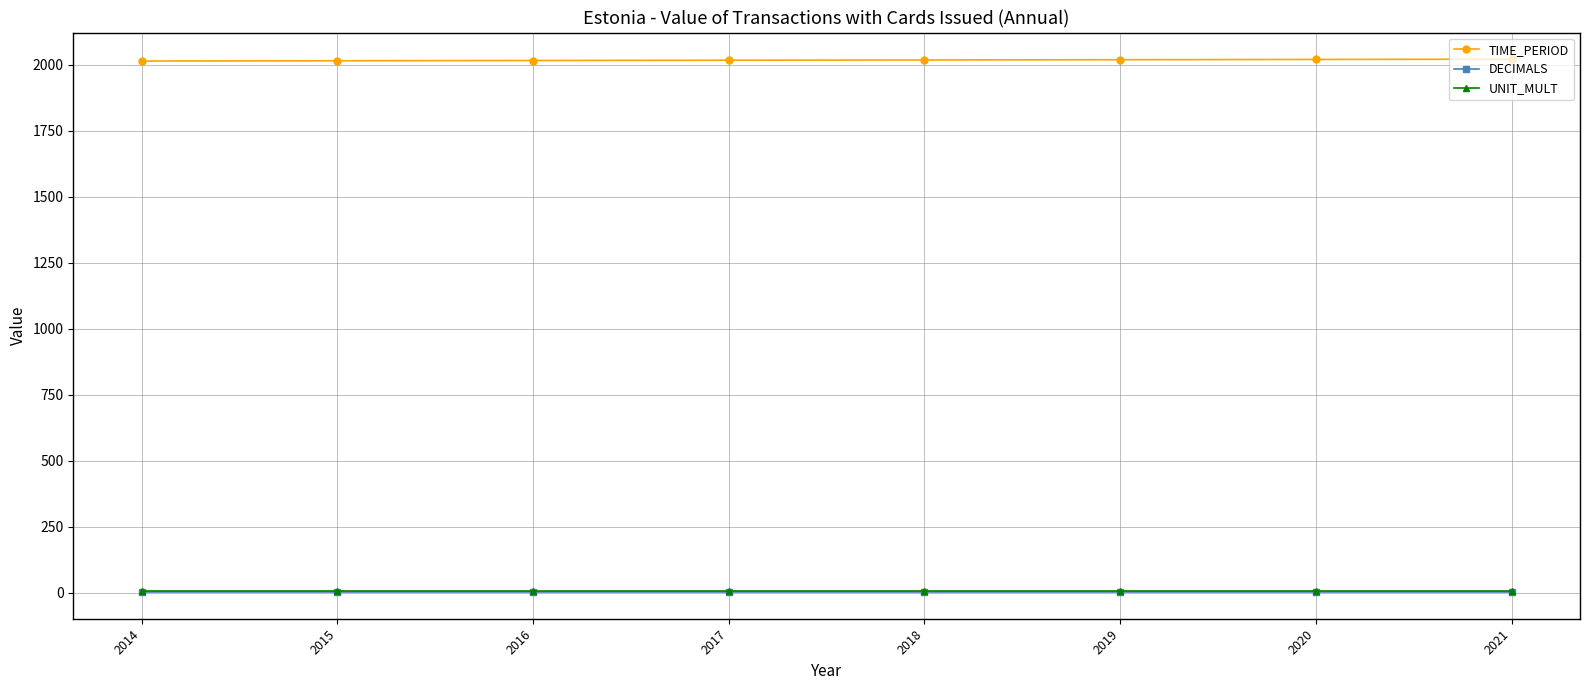

What are all the series names shown in the legend?

TIME_PERIOD, DECIMALS, UNIT_MULT